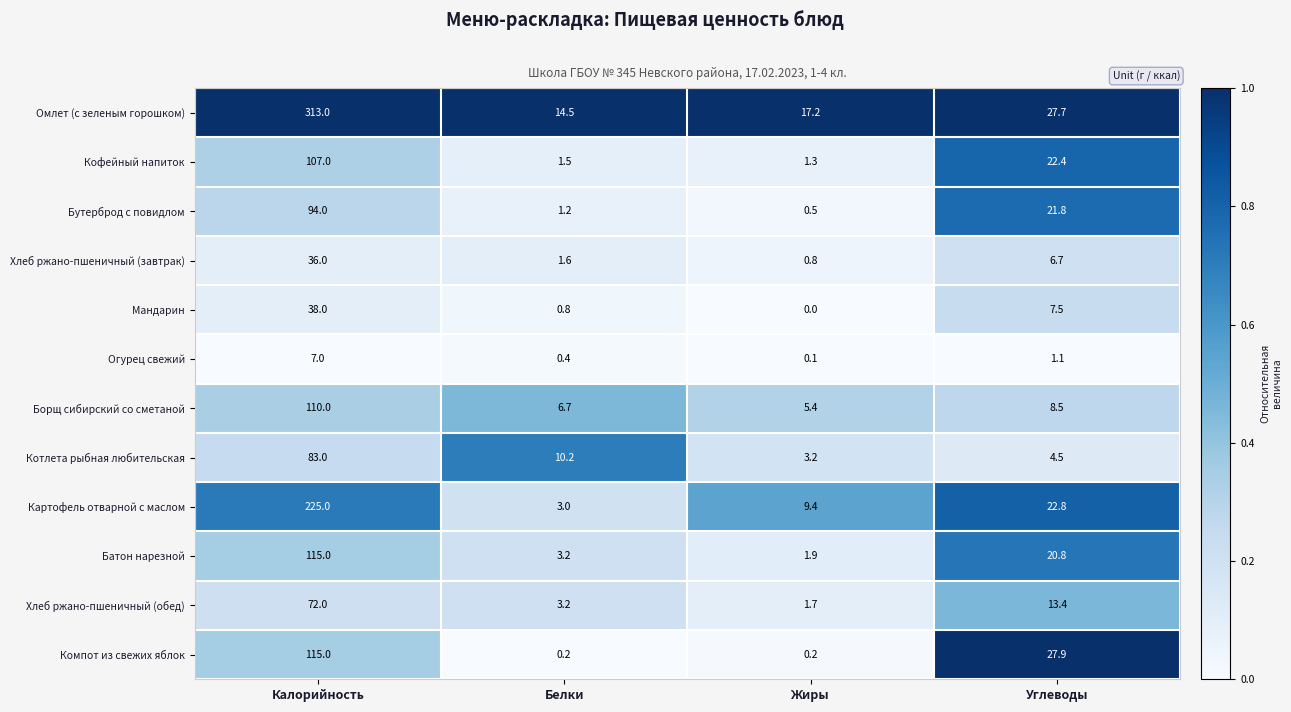

What is the sum of all Борщ сибирский со сметаной values?

130.6